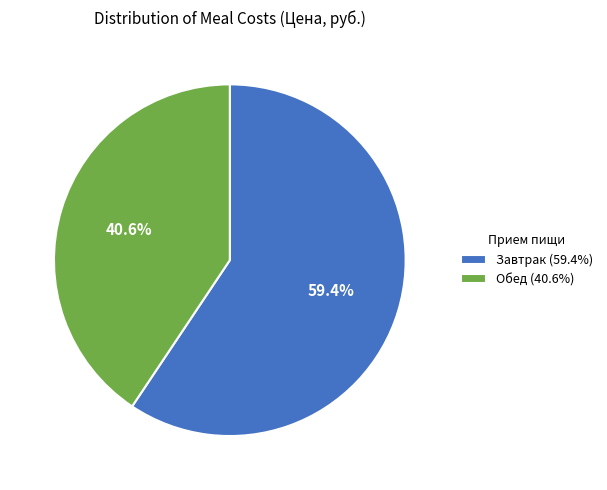

How many segments does this pie chart have?

2